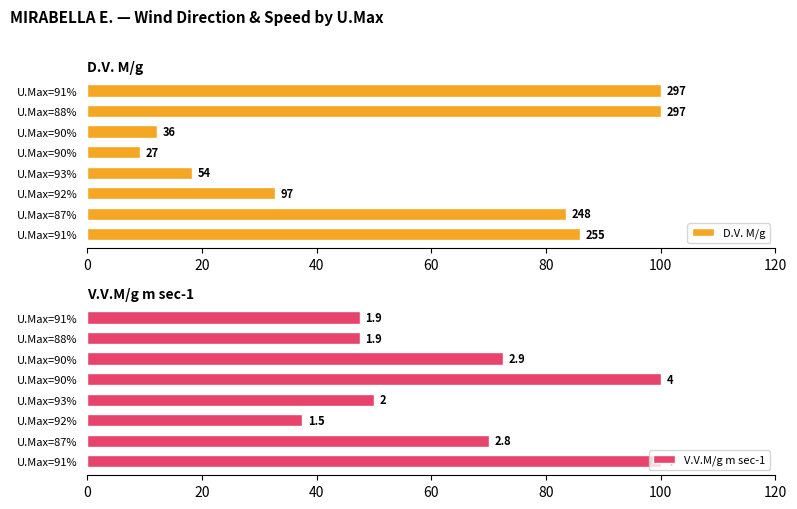

What is the greatest value displayed?

100.0